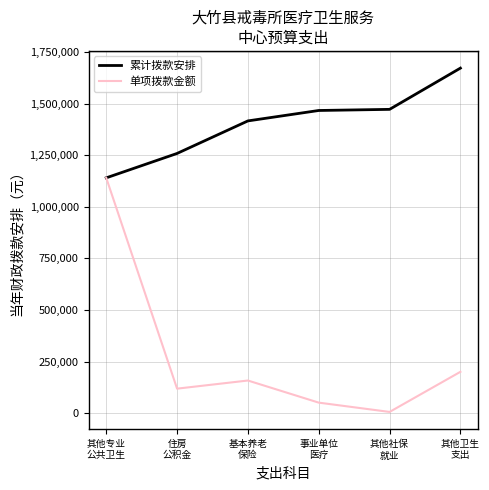

At which category does 单项拨款金额 reach its first local valley?

住房
公积金